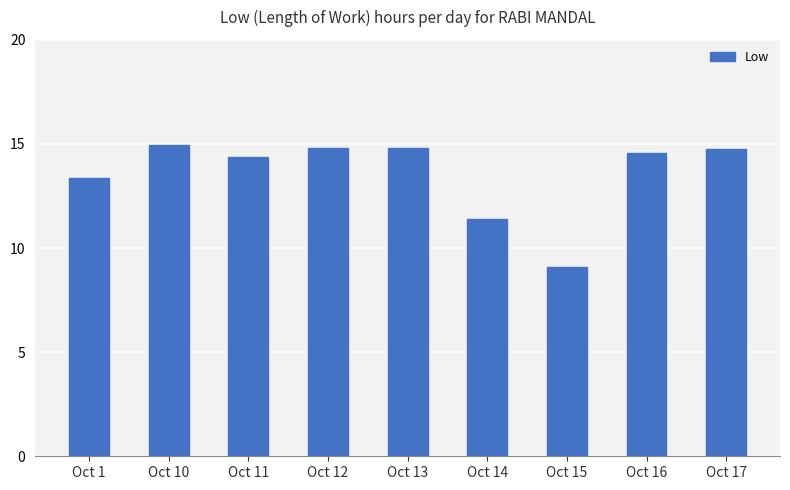

What is the value of the 8th bar from the left?

14.6